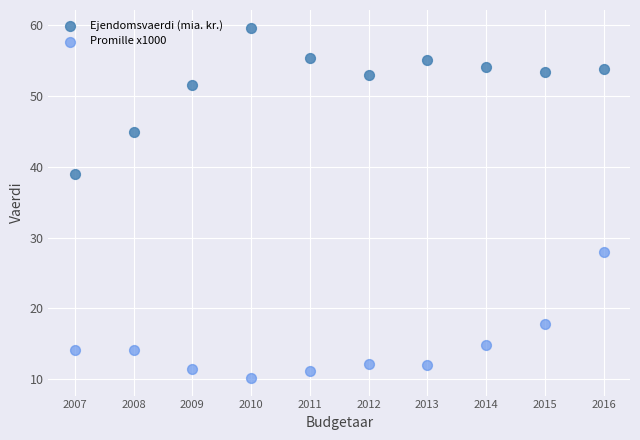

Across all data points, what is the range of X values (max minus min)?

9.0